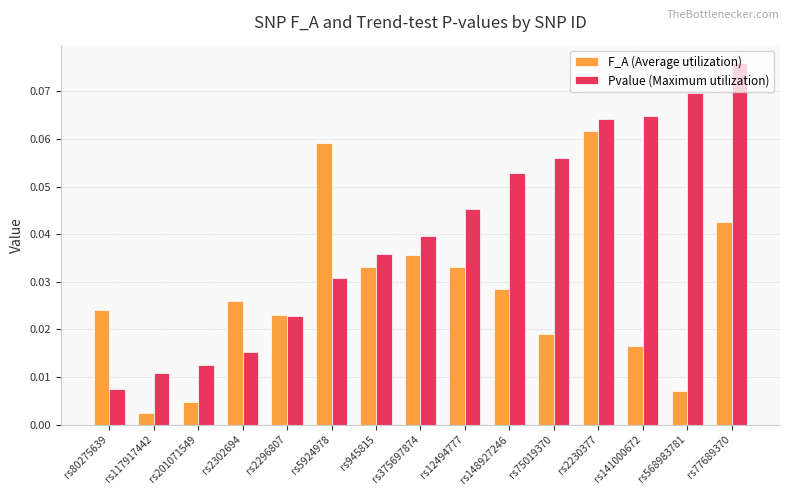

Which series changed the most between rs2296807 and rs148927246?

Pvalue (Maximum utilization)